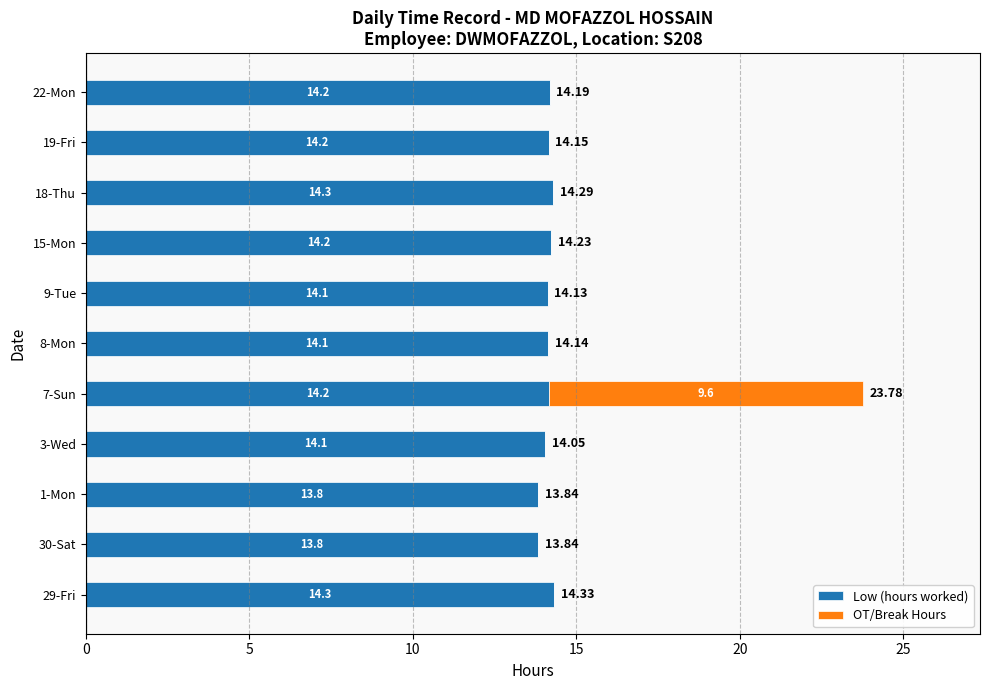

What is the total value across all series at 30-Sat?

13.8